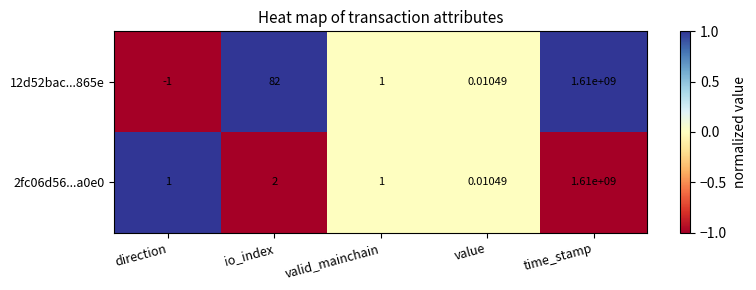

Rank the categories by 12d52bac...865e value from highest to lowest.

time_stamp, io_index, valid_mainchain, value, direction